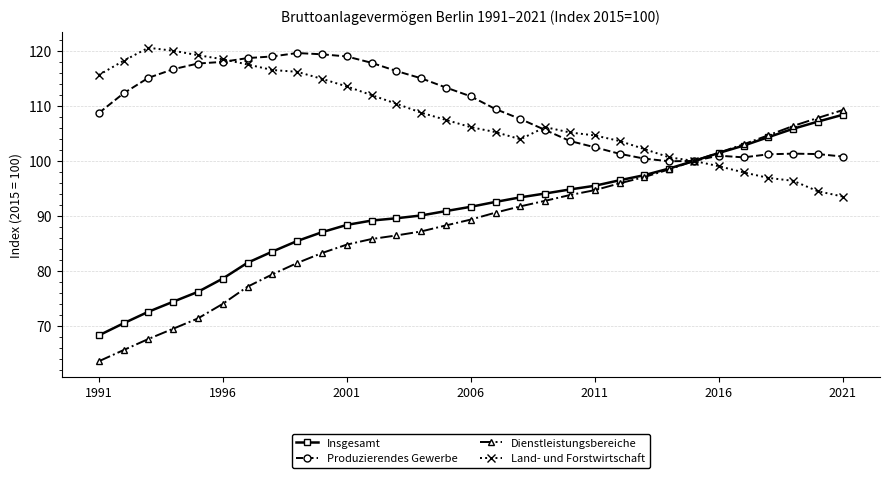

What is the lowest value of the Dienstleistungsbereiche series?

63.5